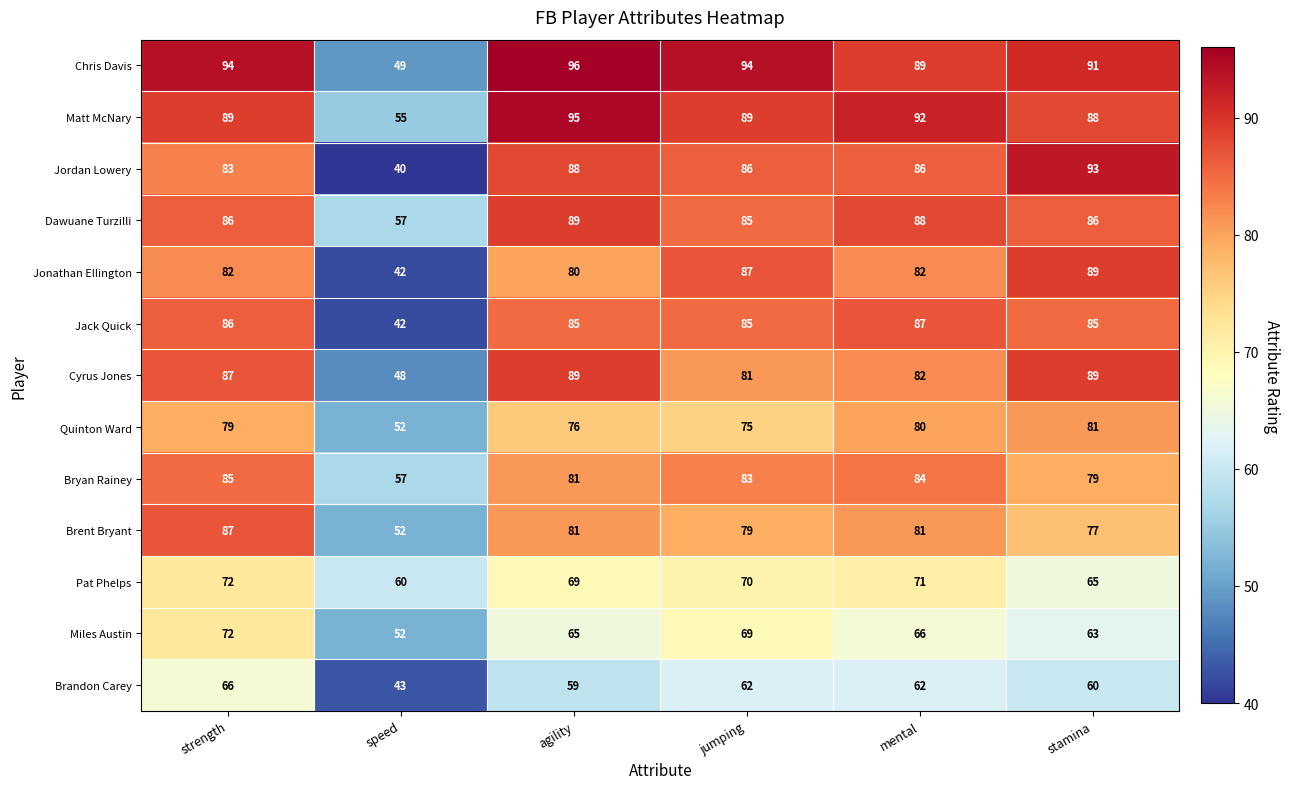

What value does the Brent Bryant series have at stamina?

77